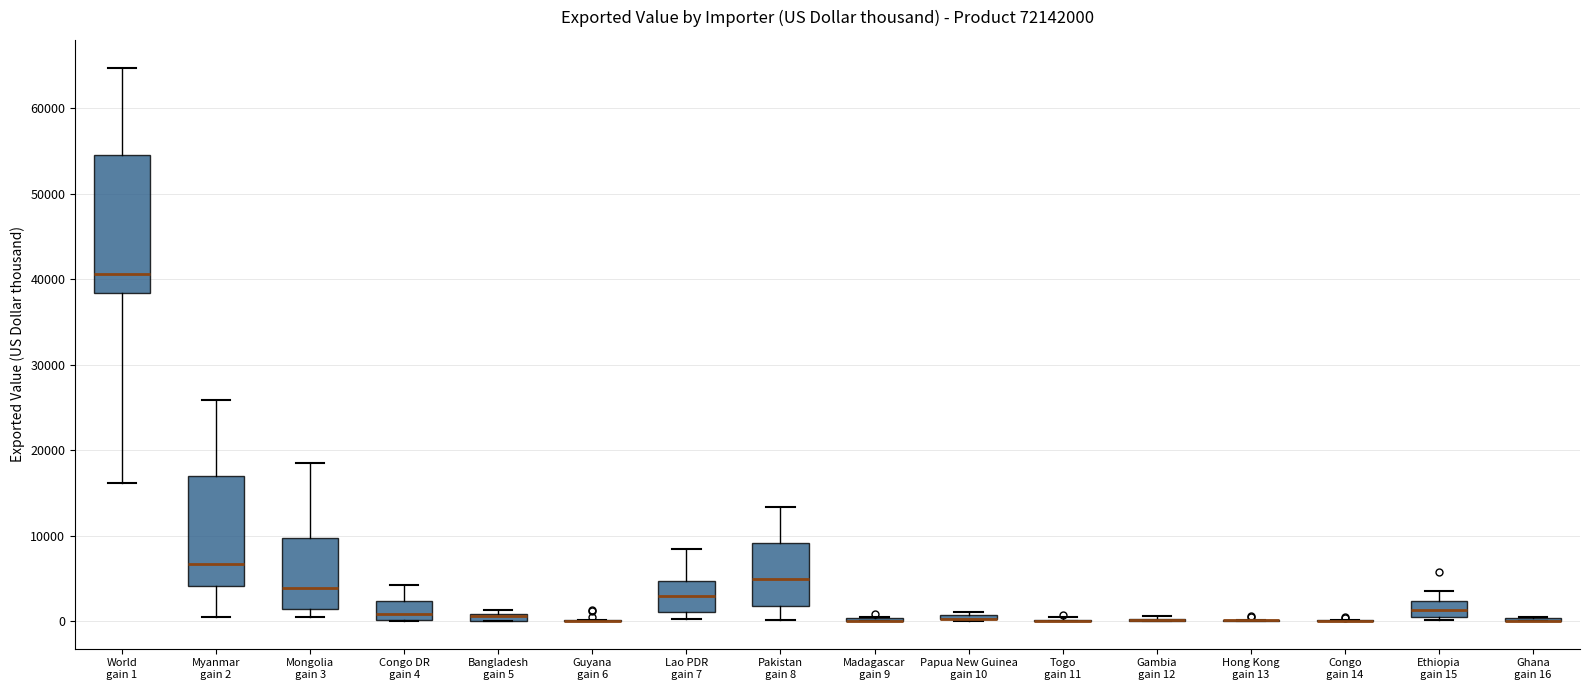

Where does the lower whisker of the box for World gain 1 end on the y-axis? The values are not printed on the chart, so give them approximately, as read against the axis.

16000